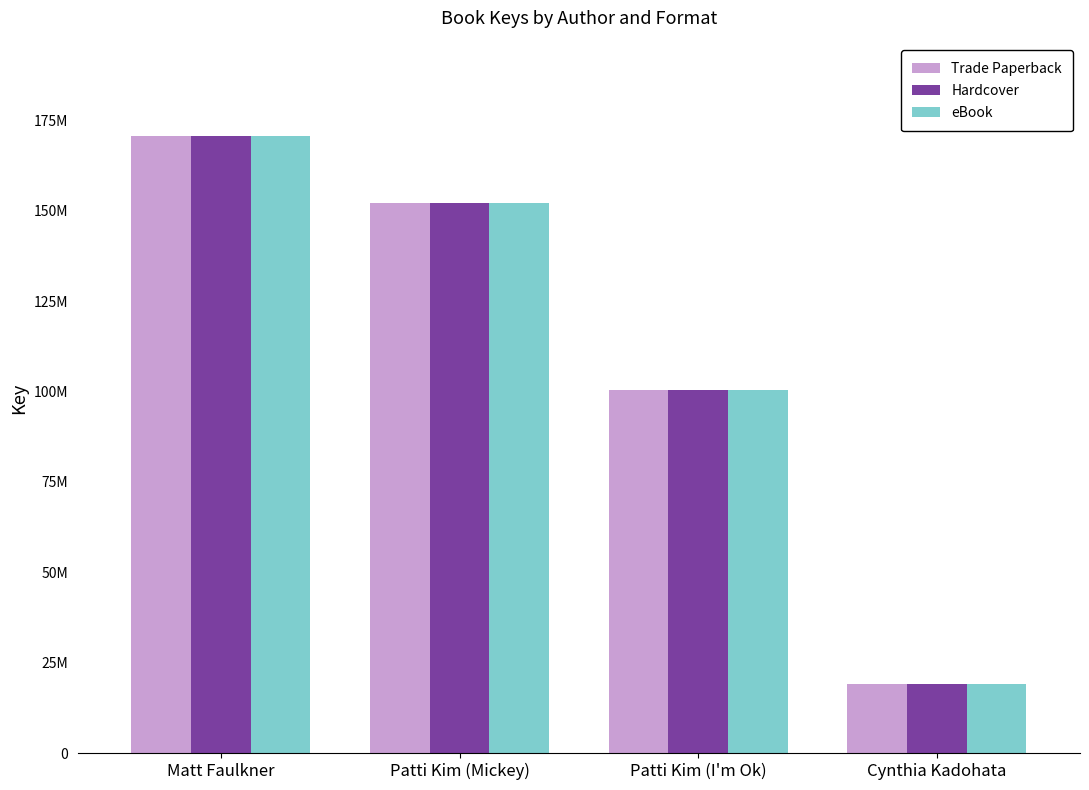

Reading left to right, what are all the values shown in this chart?

Trade Paperback: 170708562	152078455	100365056	19010668
Hardcover: 170708562	152078455	100365056	19010668
eBook: 170708562	152078455	100365056	19010668